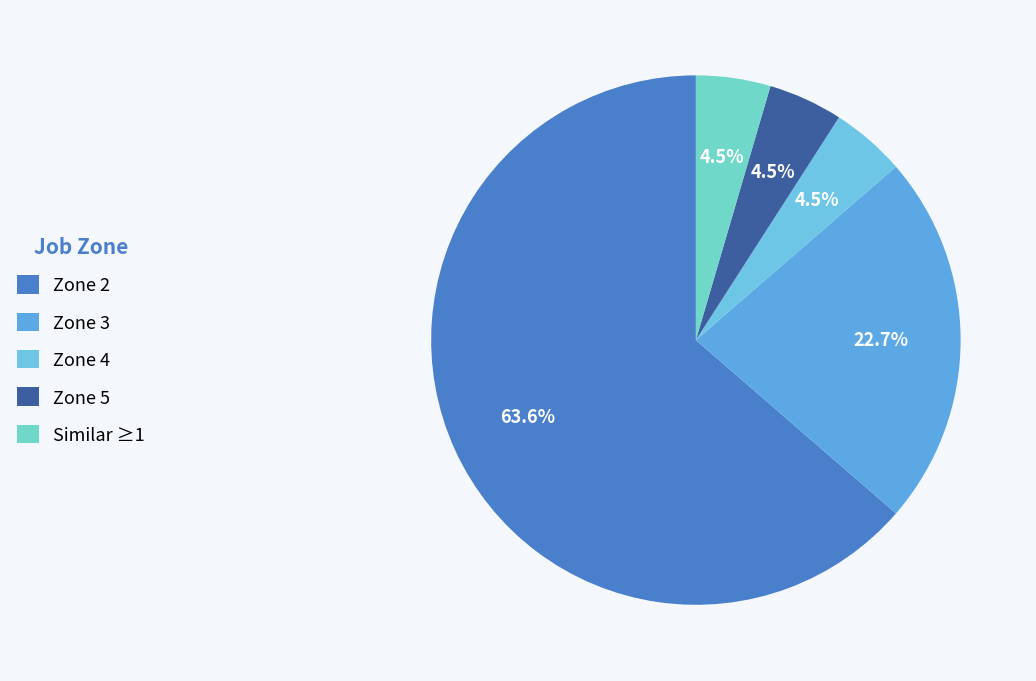

How many segments does this pie chart have?

5